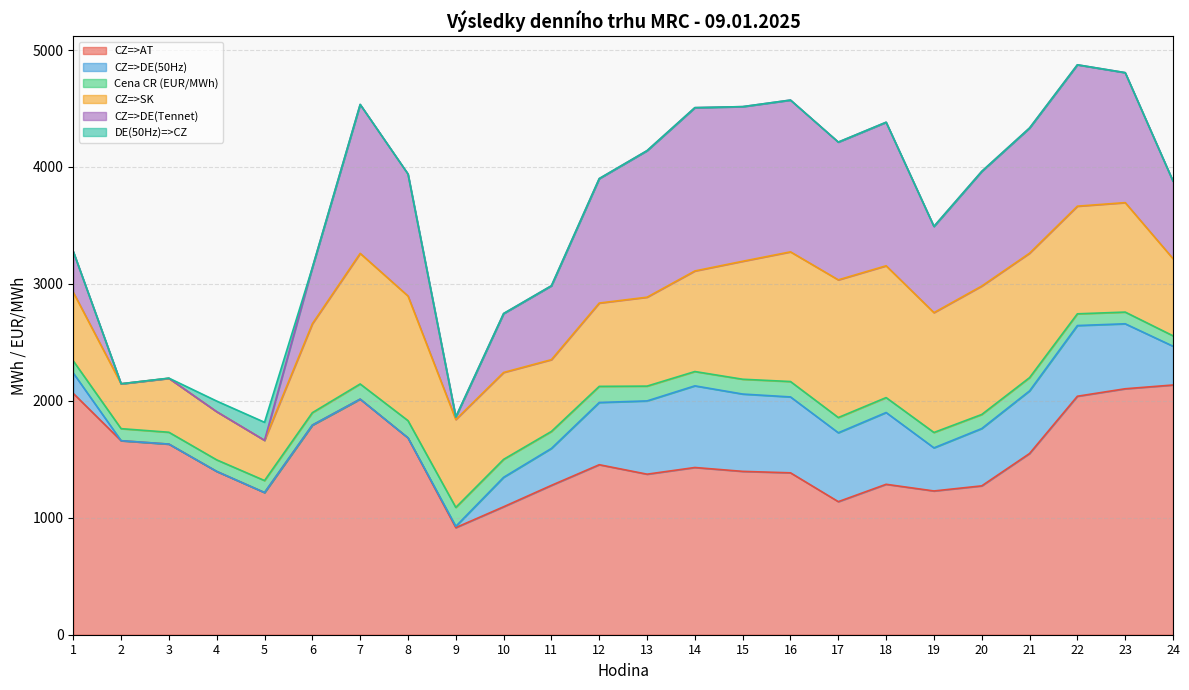

What is the difference between the maximum and minimum values in the CZ=>DE(Tennet) series?

1396.5